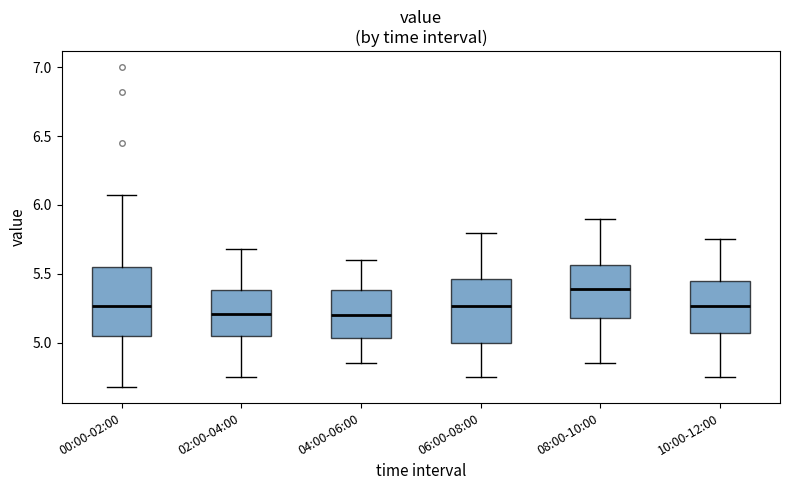

Reading left to right, transcribe this box plot: for each box, give where its median line is, the range the box spans, and where its two whiskers end, as read against the y-axis. The values are not printed on the chart, so give them approximately, as read against the axis.

00:00-02:00: median 5.25, box 5.05 to 5.55, whiskers 4.70 to 6.05
02:00-04:00: median 5.20, box 5.05 to 5.40, whiskers 4.75 to 5.70
04:00-06:00: median 5.20, box 5.05 to 5.40, whiskers 4.85 to 5.60
06:00-08:00: median 5.25, box 5.00 to 5.45, whiskers 4.75 to 5.80
08:00-10:00: median 5.40, box 5.20 to 5.55, whiskers 4.85 to 5.90
10:00-12:00: median 5.25, box 5.05 to 5.45, whiskers 4.75 to 5.75